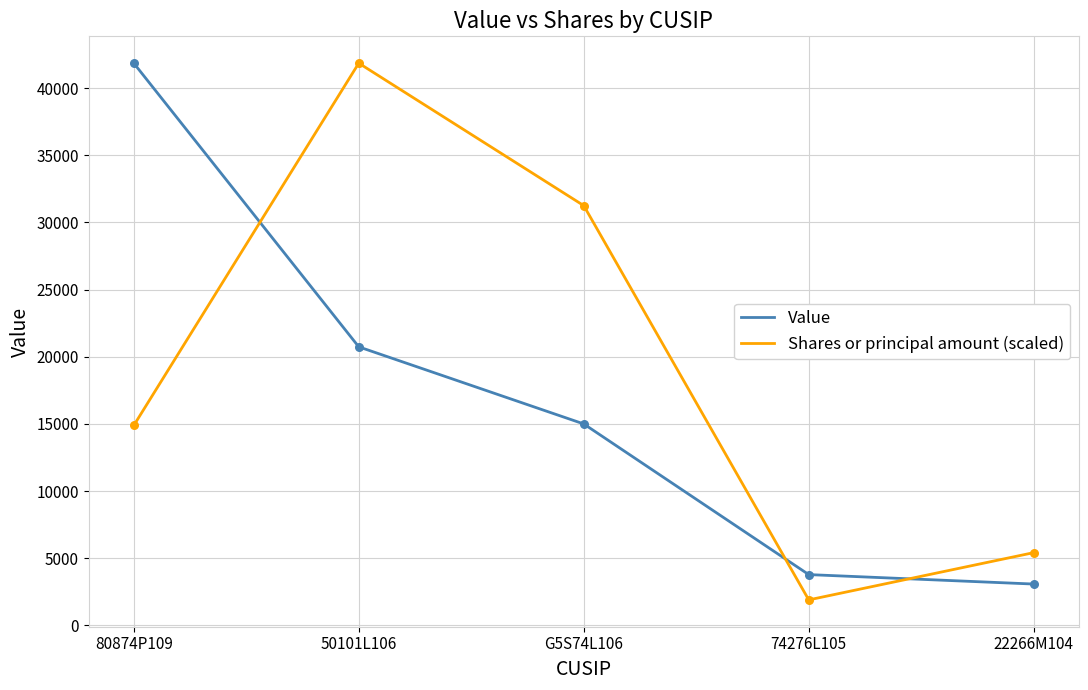

At which category is the sum across all series the highest?

50101L106